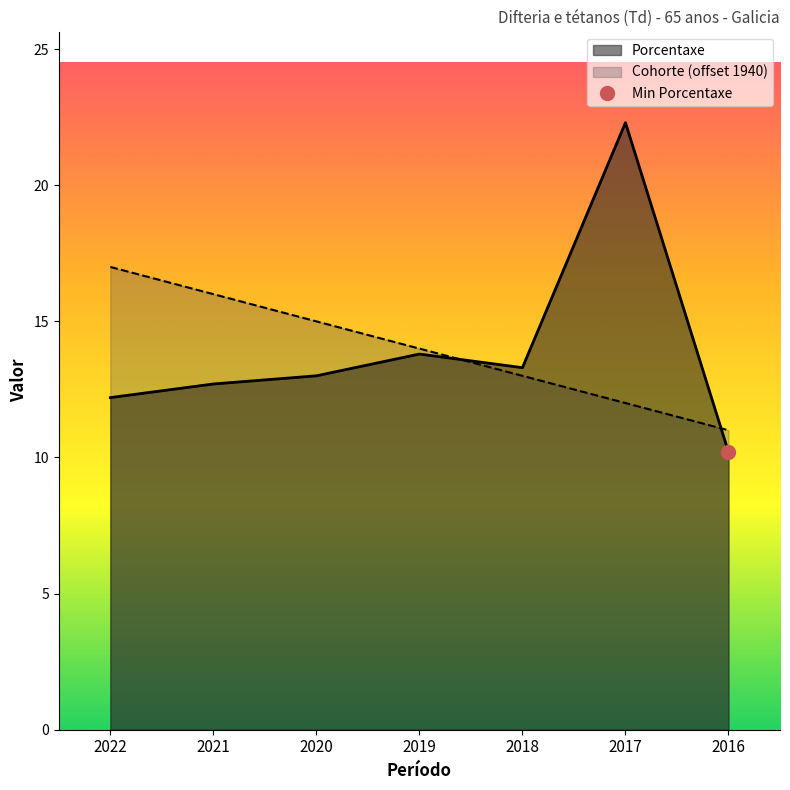

What is the value of the Porcentaxe point at the 2nd from the left?

12.7